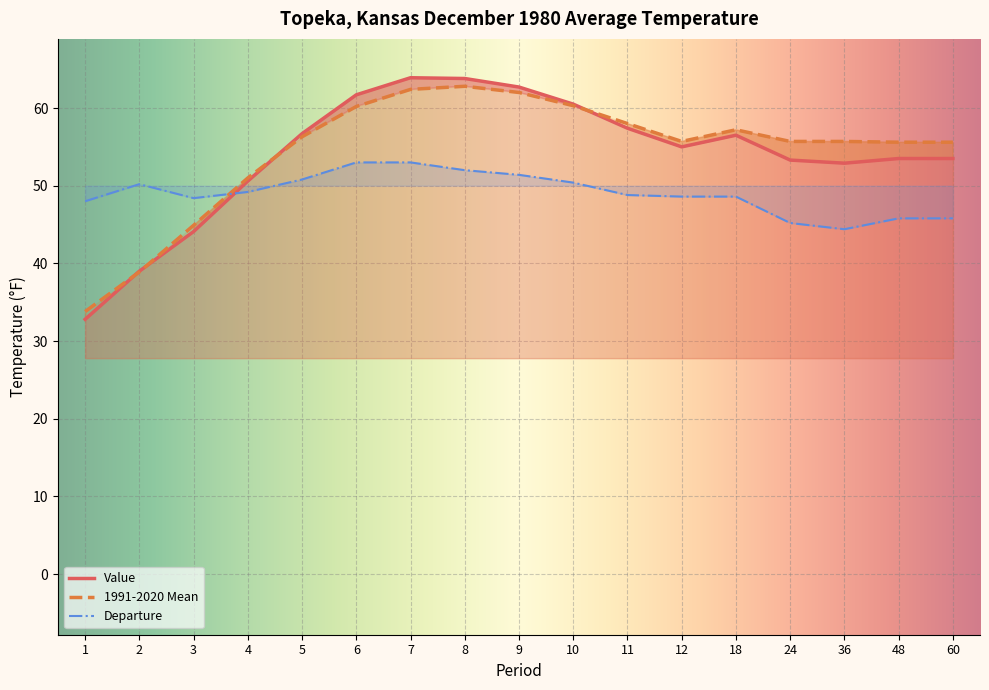

Is the value of 1991-2020 Mean at 10 greater than the value of Departure at 11?

Yes